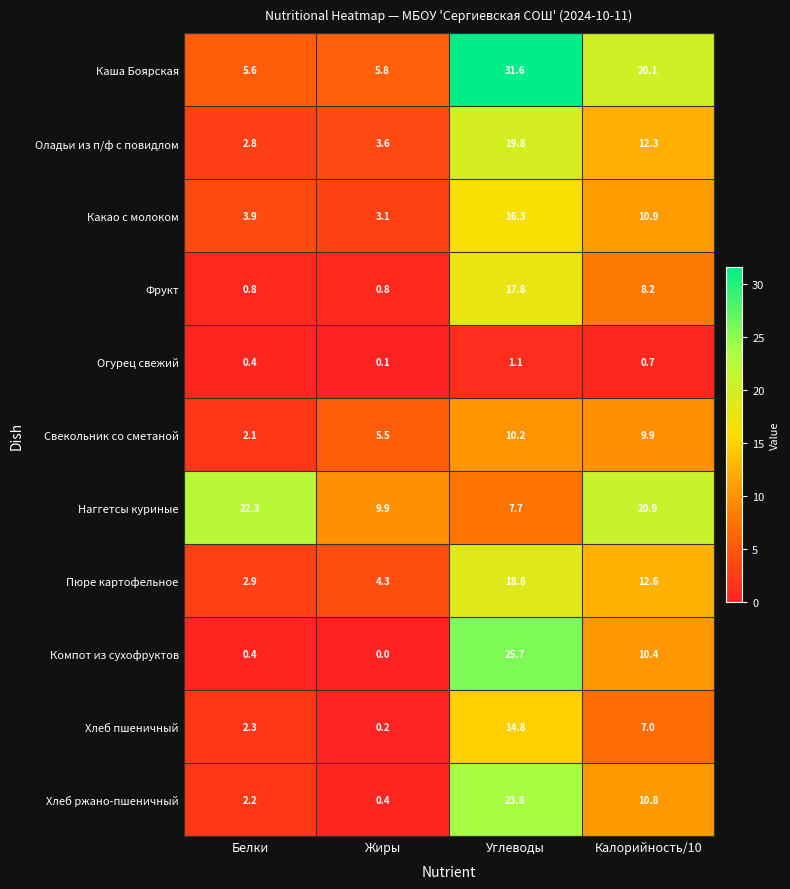

At which label does Пюре картофельное first exceed 12?

Углеводы